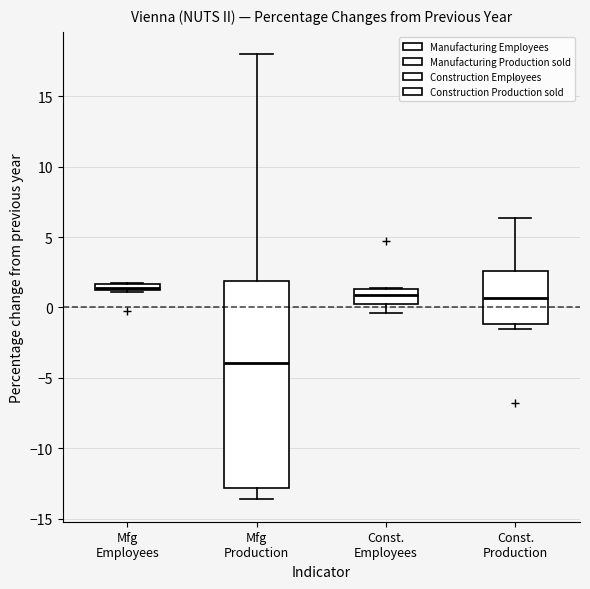

Comparing the boxes themselves (not the whiskers), which one is the tallest?

Mfg Production